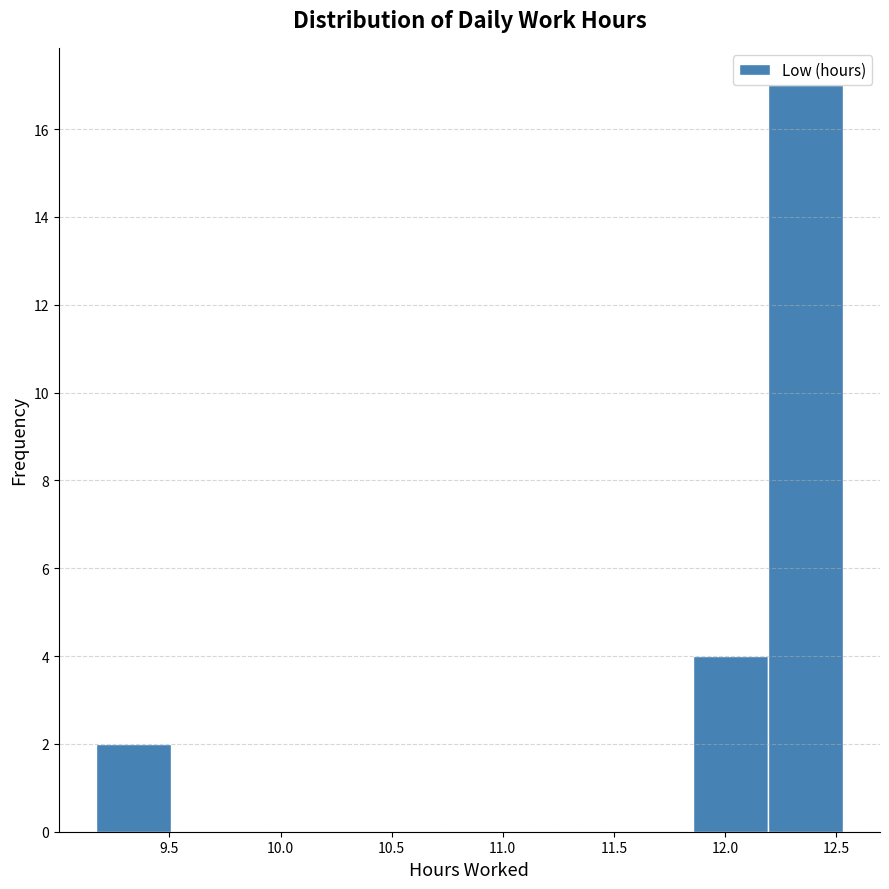

Reading left to right, transcribe this chart: for each bar, give the range it covers on the x-axis and its height. Neither the bar edges nor the heights are printed on the chart, so give them approximately, as read against the axes.

9.15 to 9.50: 2
9.50 to 9.85: 0
9.85 to 10.20: 0
10.20 to 10.50: 0
10.50 to 10.85: 0
10.85 to 11.20: 0
11.20 to 11.50: 0
11.50 to 11.85: 0
11.85 to 12.20: 4
12.20 to 12.55: 17